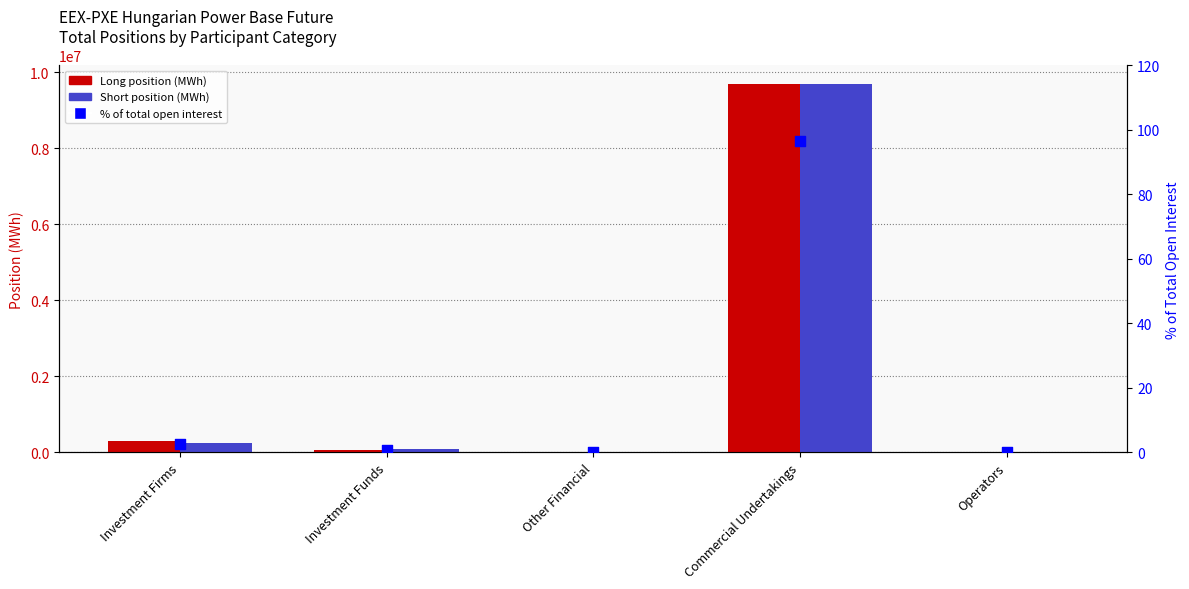

Which series has the largest Y range (max minus min)?

Short